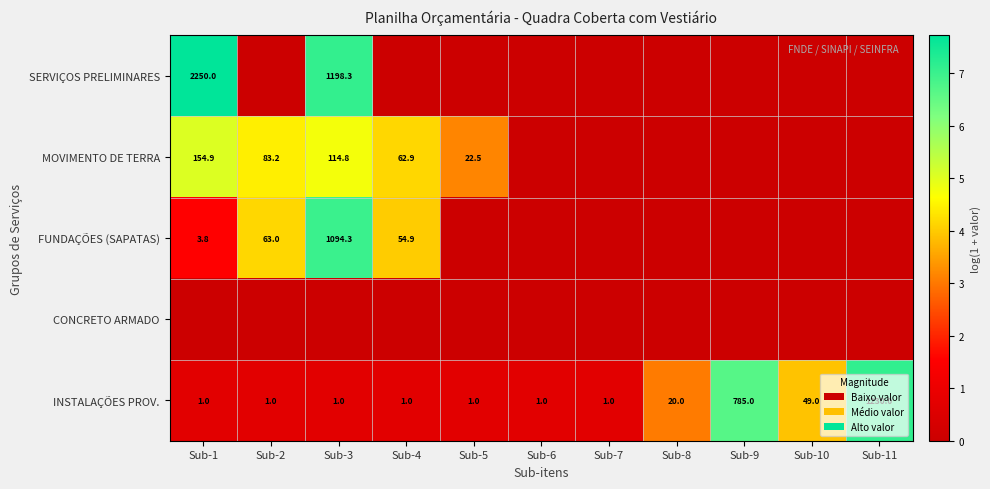

Where is INSTALAÇÕES PROV. nearest to the value 615?

Sub-9